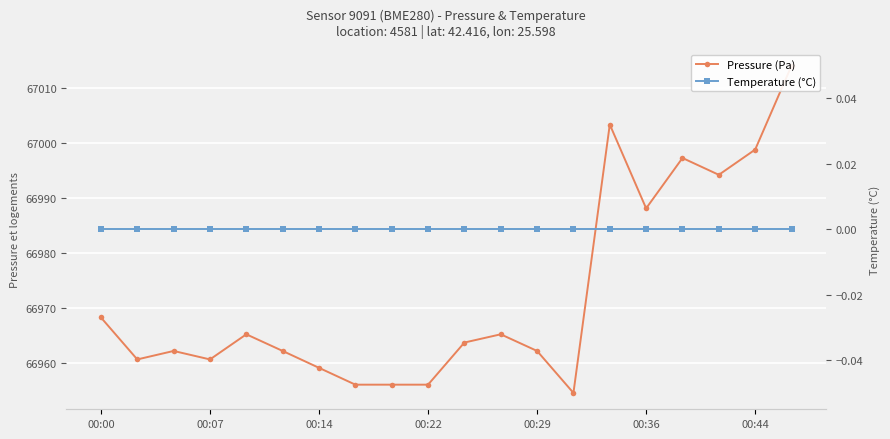

What are all the series names shown in the legend?

Pressure (Pa), Temperature (°C)